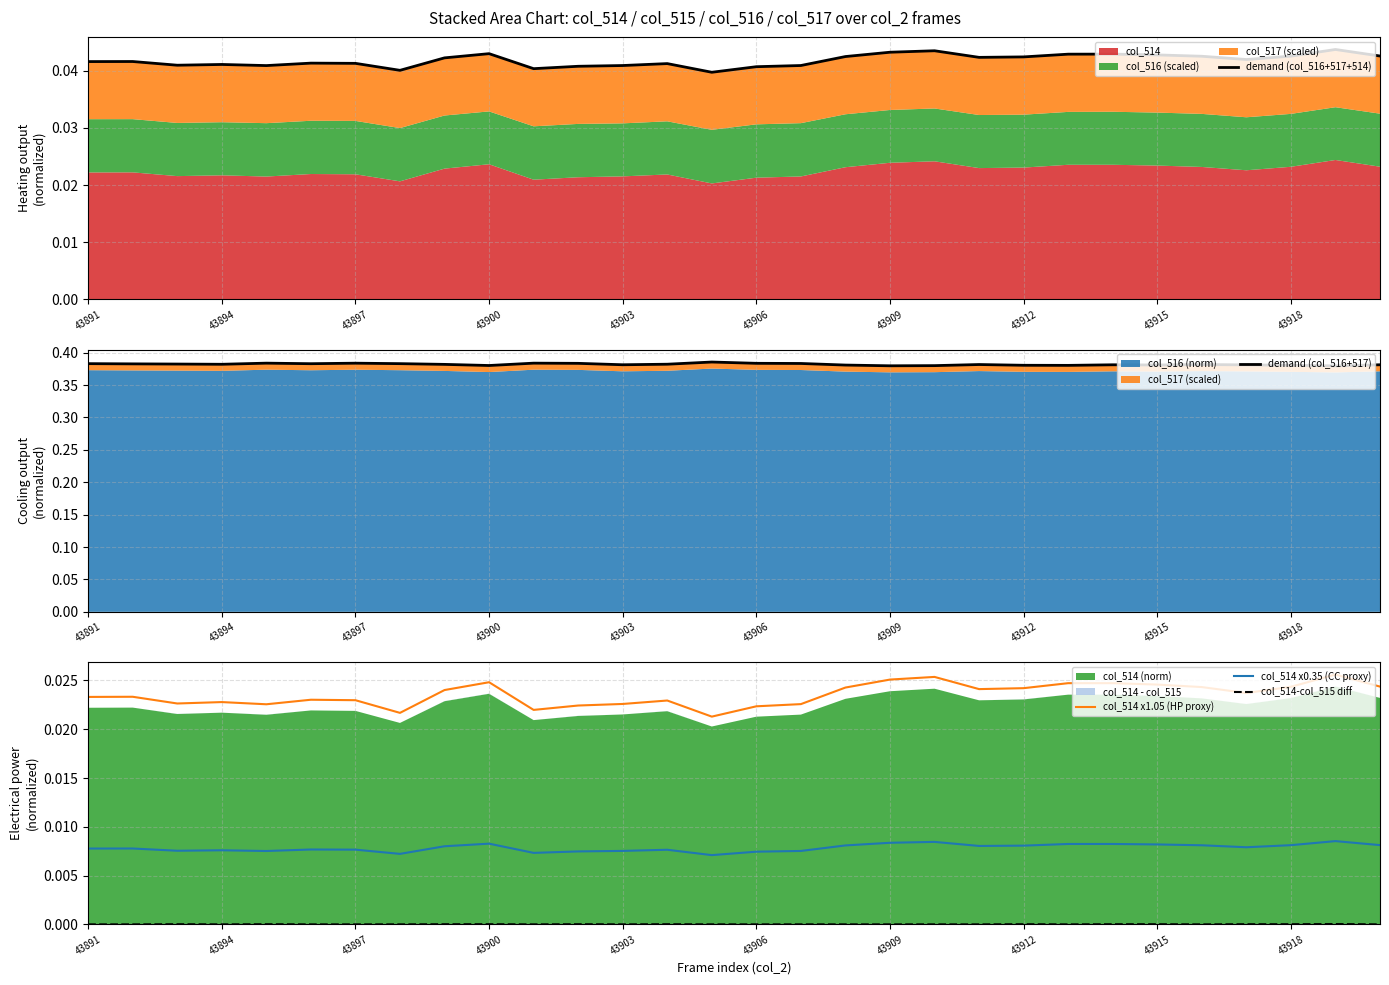

True or false: col_514 x0.35 (CC proxy) and col_514 x1.05 (HP proxy) cross at least once.

False